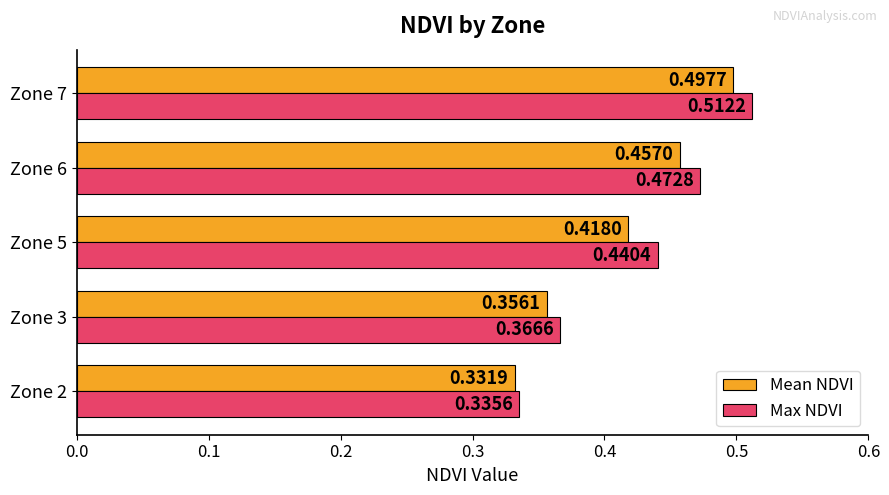

Which series has the largest total across all categories?

Max NDVI